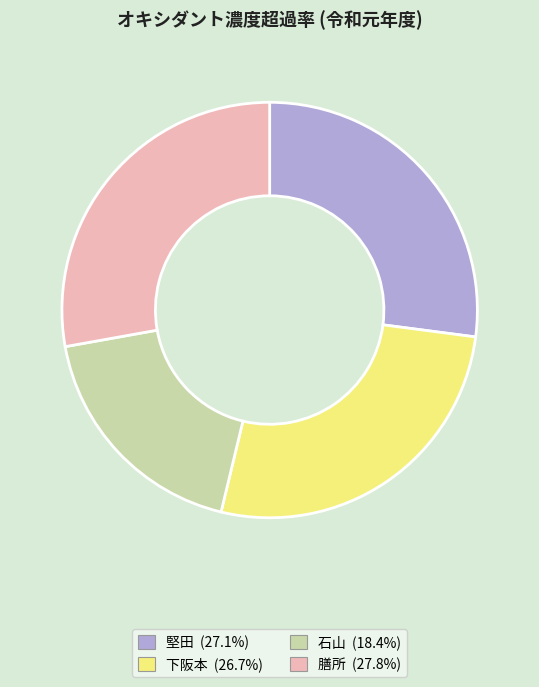

Combined, do 膳所 and 石山 account for over 50%?

No